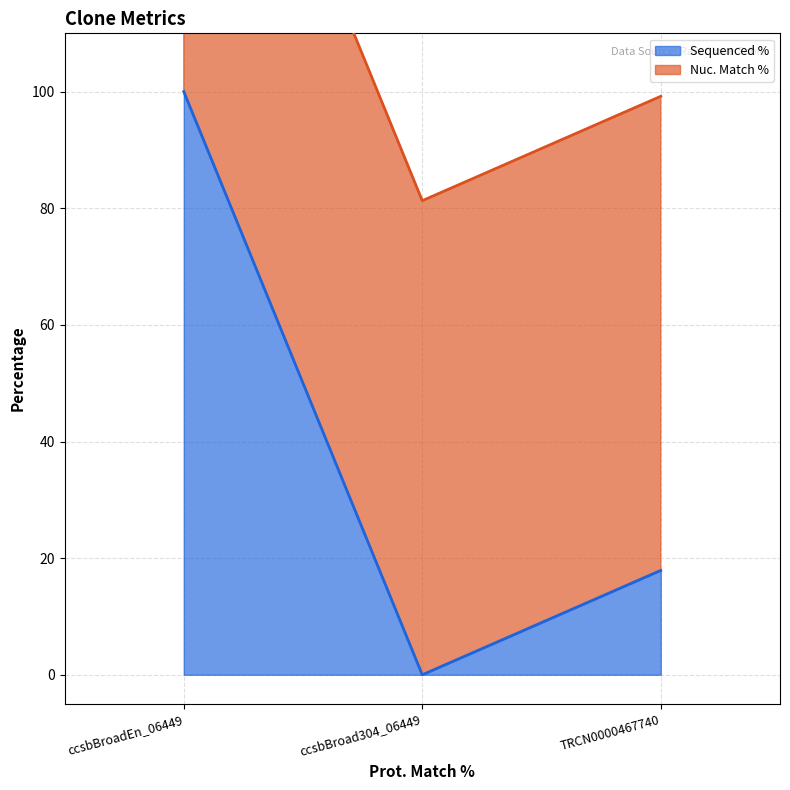

At which label does the data first exceed 17?

ccsbBroadEn_06449